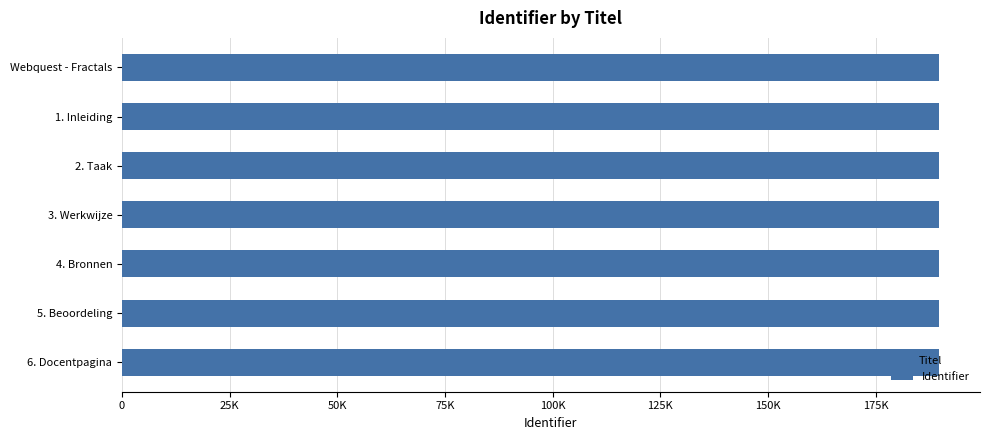

How many data points are less than 189753?

3